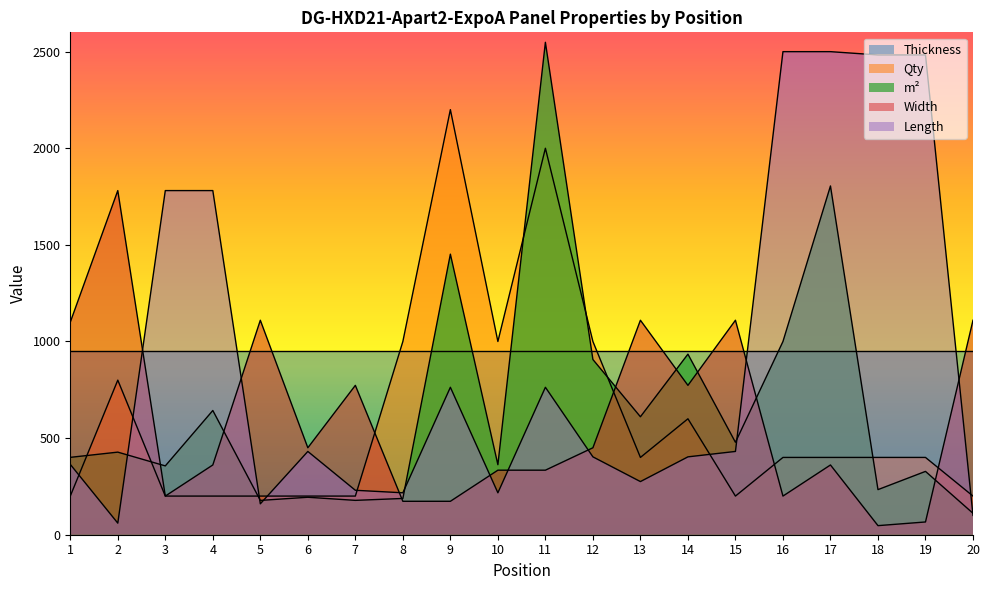

Between which two adjacent categories do Width and Length first intersect?

2 and 3